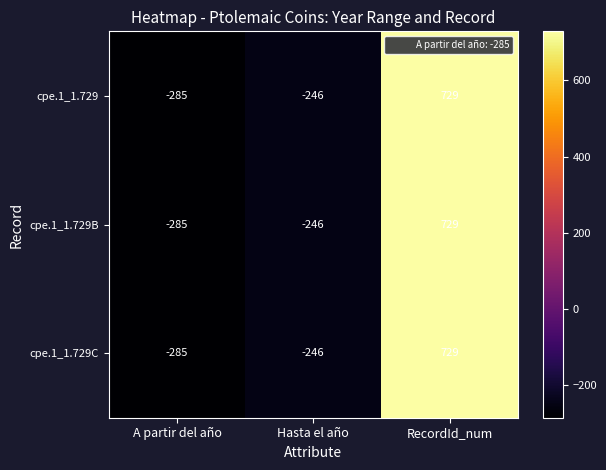

What is the smallest value displayed?

-285